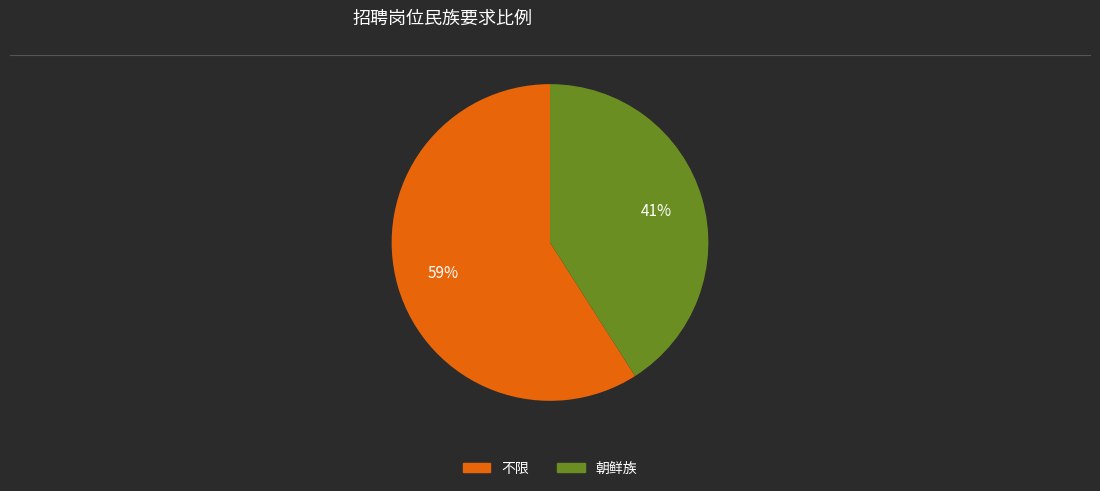

What percentage is the 朝鲜族 slice, to the nearest percent?

41%